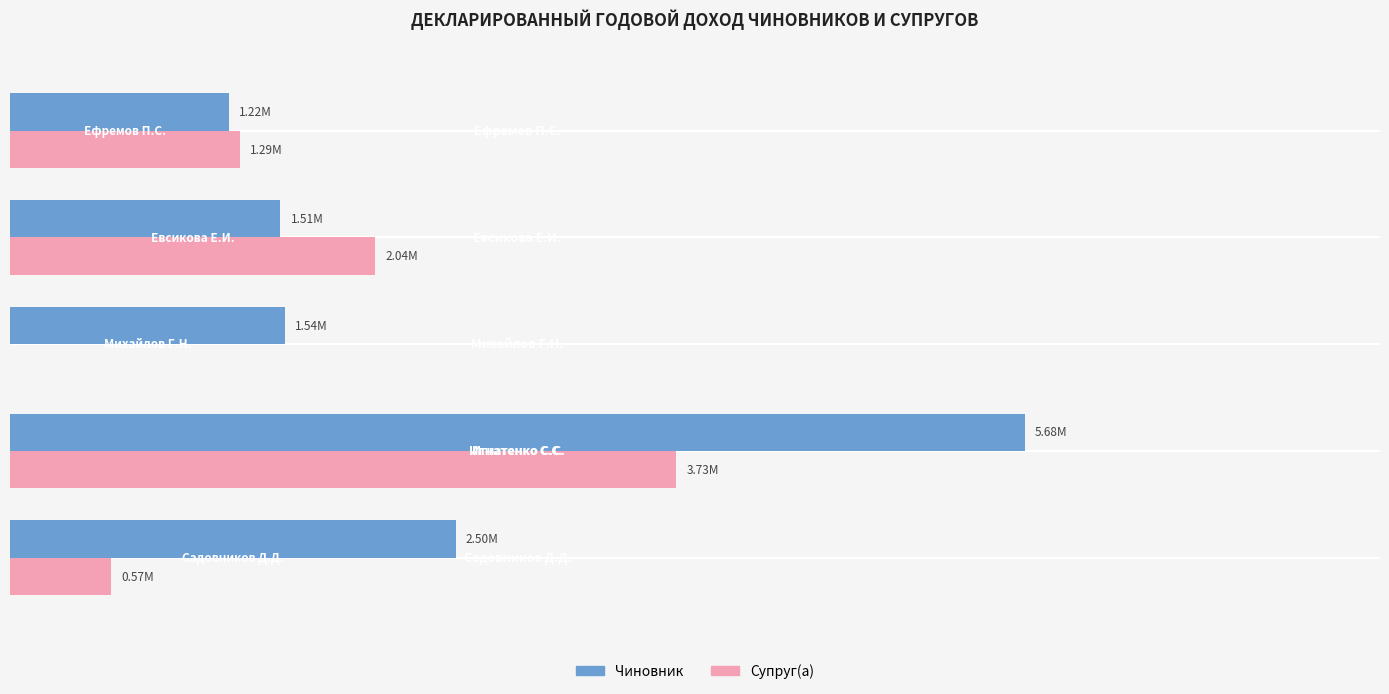

The value of Супруг(а) at 4 is 1704542.5. True or false?

False